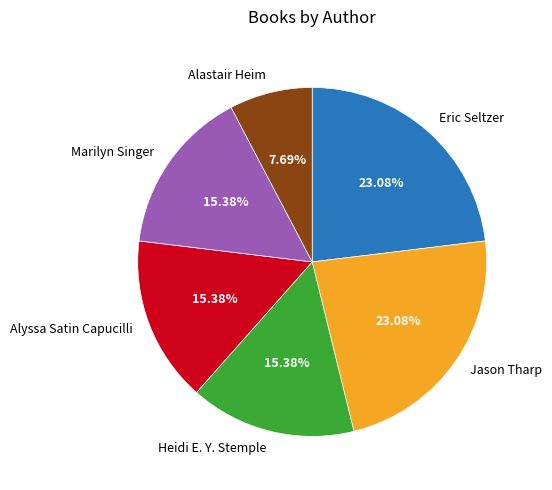

To the nearest percent, what percentage of the pie is Eric Seltzer?

23%